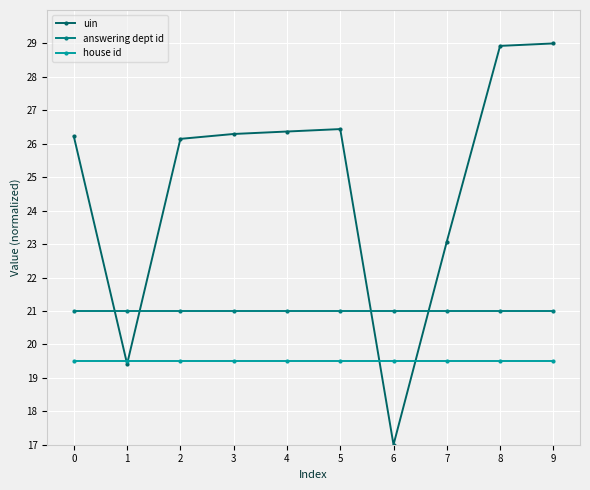

Reading left to right, list all the values displayed in this chart.

uin: 0=26.2	1=19.4	2=26.1	3=26.3	4=26.4	5=26.4	6=17.0	7=23.1	8=28.9	9=29.0
answering dept id: 0=21.0	1=21.0	2=21.0	3=21.0	4=21.0	5=21.0	6=21.0	7=21.0	8=21.0	9=21.0
house id: 0=19.5	1=19.5	2=19.5	3=19.5	4=19.5	5=19.5	6=19.5	7=19.5	8=19.5	9=19.5